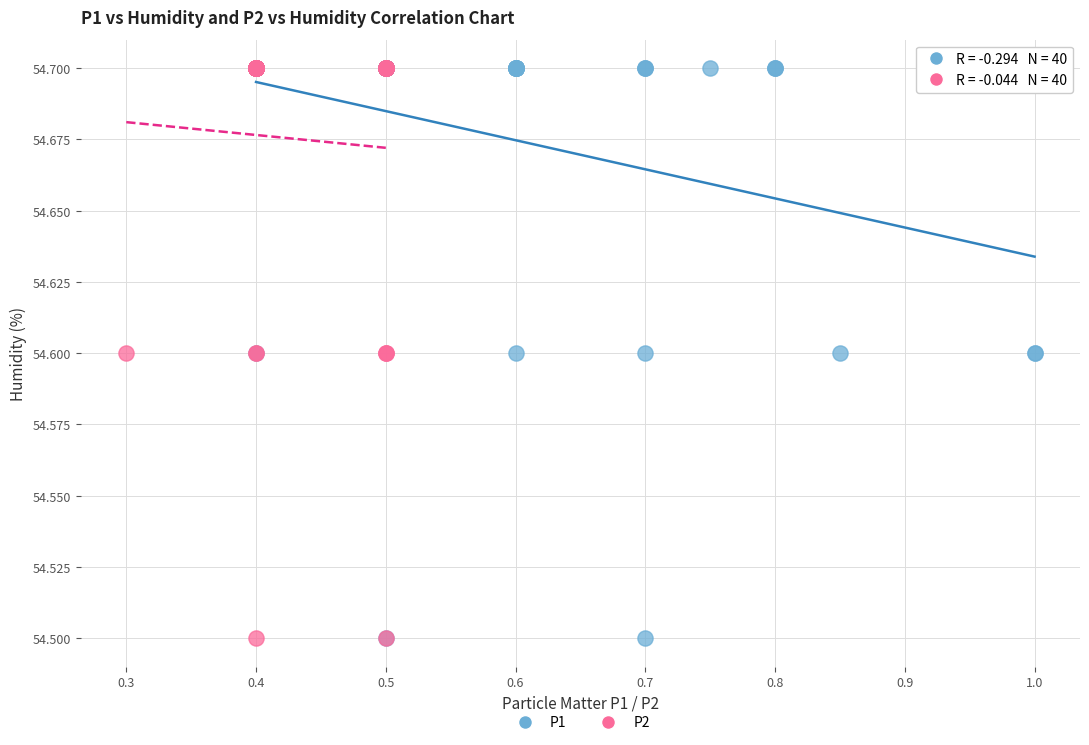

What are all the series names shown in the legend?

P1, P2